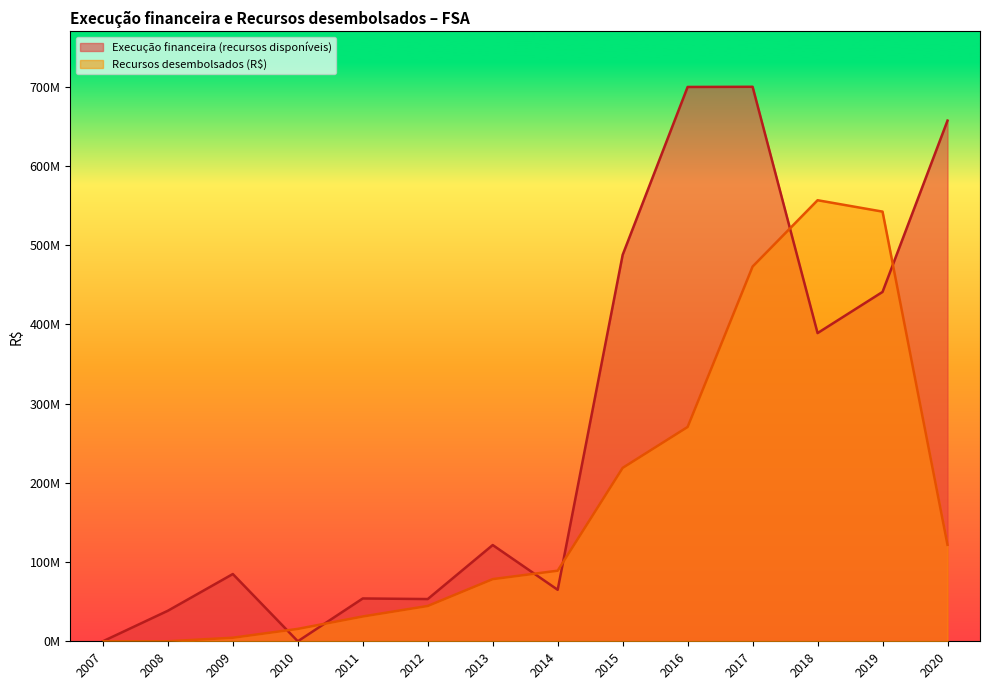

What is the sum of the Execução financeira (recursos disponíveis) values at 2011 and 2017?

754059817.0